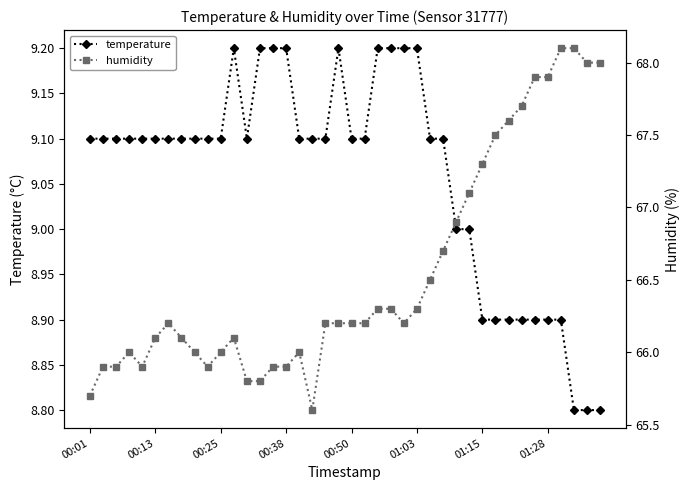

Is it true that temperature equals 9.1 at 00:50?

True